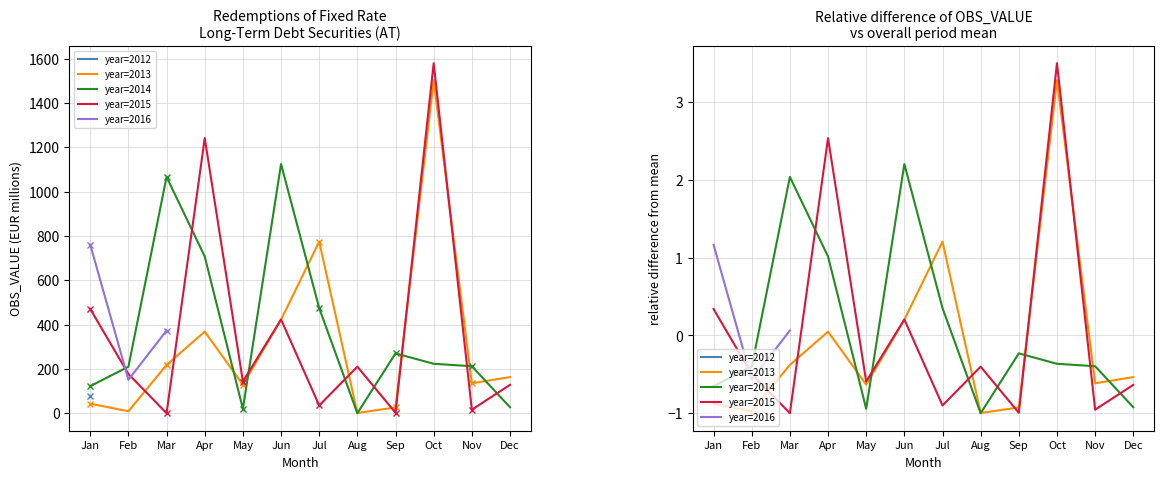

The chart shows a value of 127 at 2013-03. True or false?

False